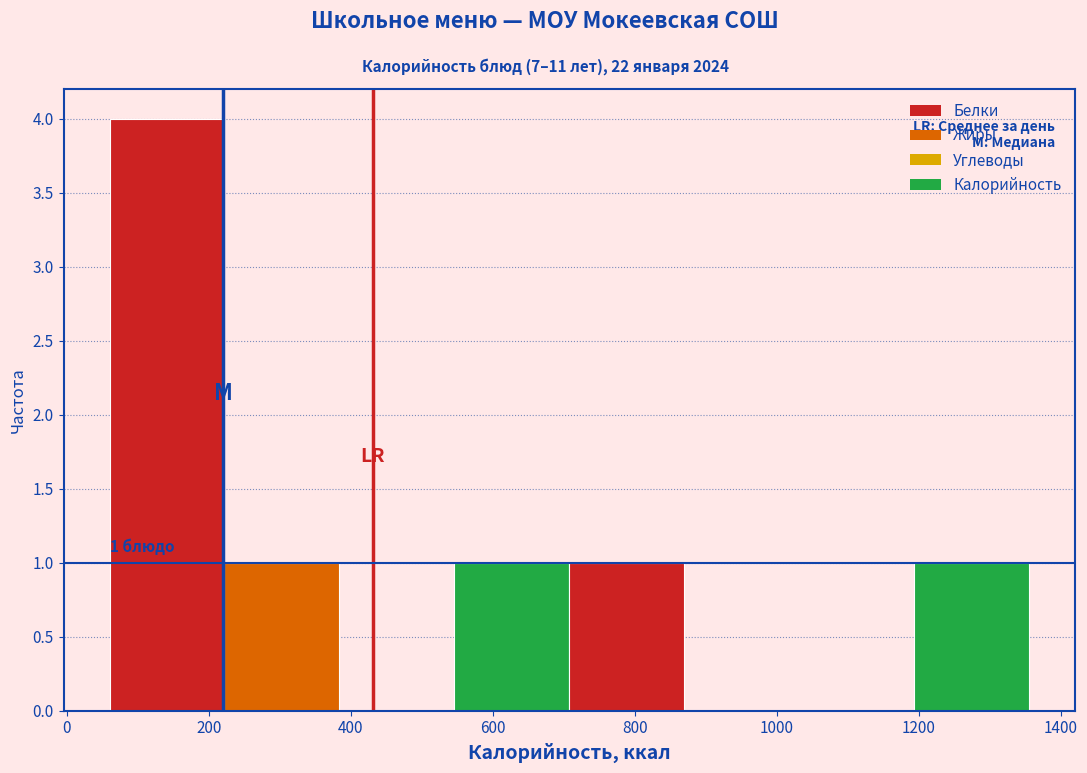

Which range on the x-axis has the tallest bar?

60 to 220